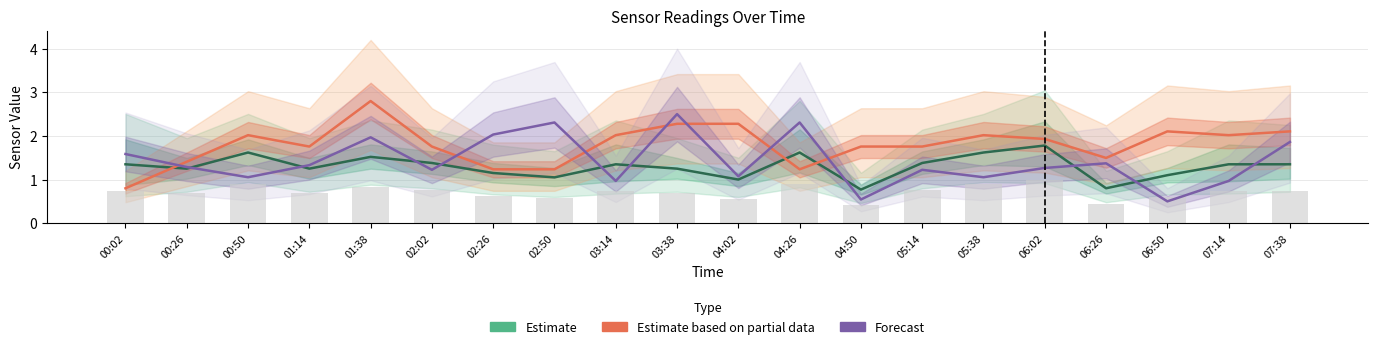

The Estimate series shows 1.1 at 06:50. True or false?

True